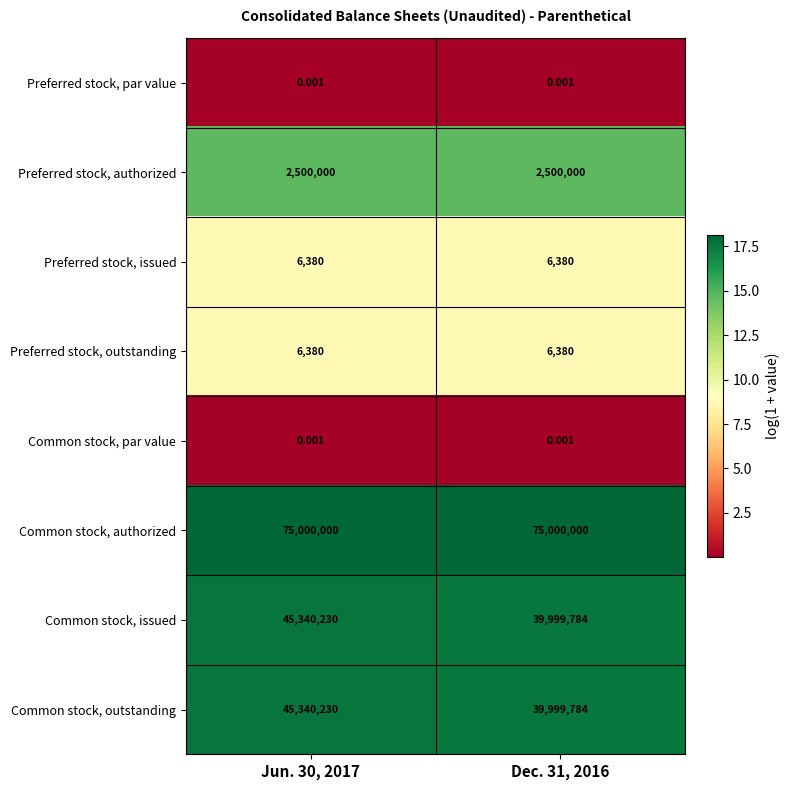

What is the maximum value shown in the chart?

75000000.0